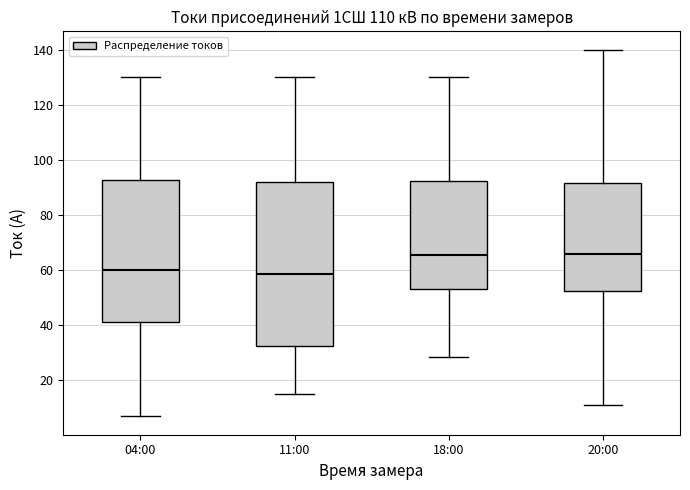

Reading left to right, read every box against the y-axis: the position of its median line, the range the box covers, and the ends of its whiskers. The values are not printed on the chart, so give them approximately, as read against the axis.

04:00: median 60, box 42 to 92, whiskers 6 to 130
11:00: median 58, box 32 to 92, whiskers 16 to 130
18:00: median 66, box 54 to 92, whiskers 28 to 130
20:00: median 66, box 52 to 92, whiskers 12 to 140